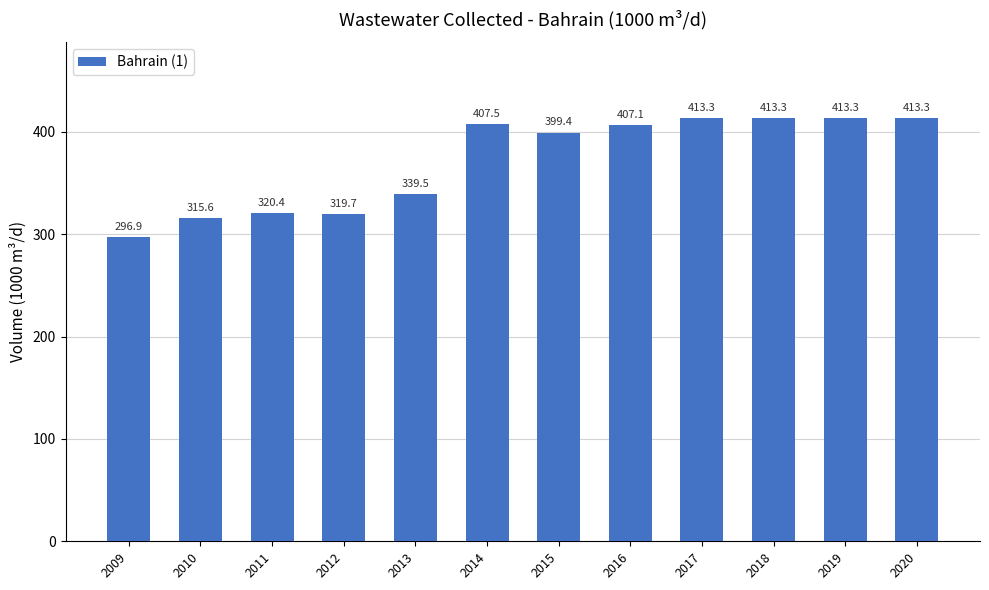

What is the minimum value shown in the chart?

296.9